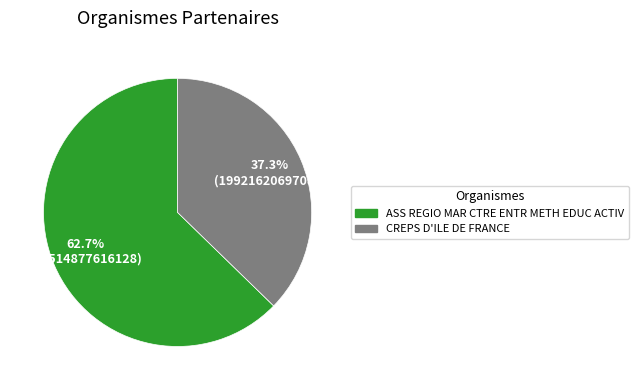

Which slice is the smallest?

CREPS D'ILE DE FRANCE